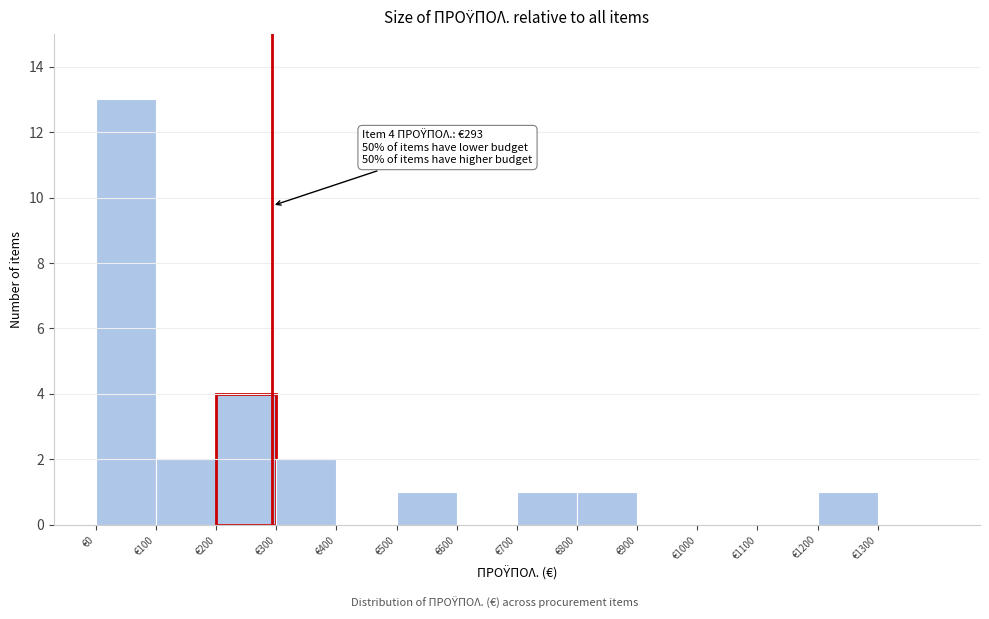

Which range on the x-axis has the tallest bar?

0 to 100